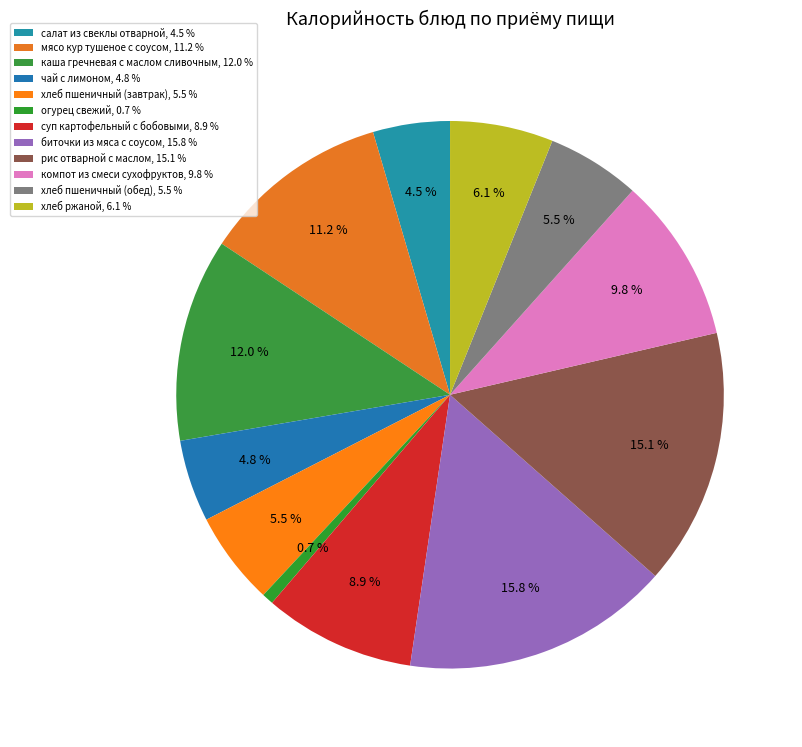

How many slices are in this pie chart?

12